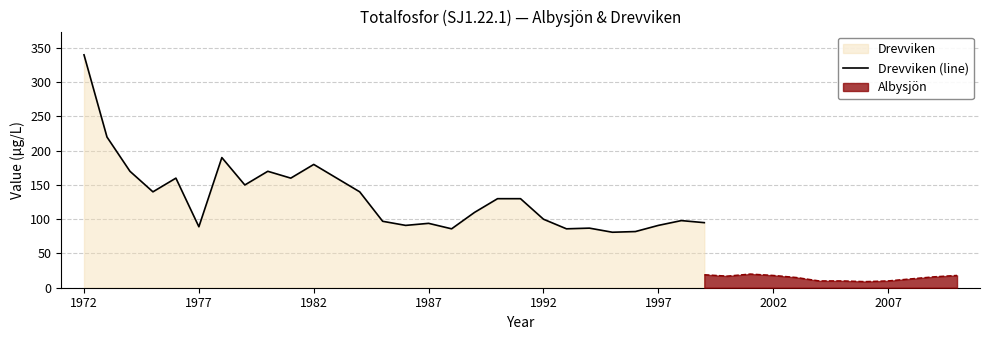

Is it true that Drevviken (line) equals 91 at 1997?

True